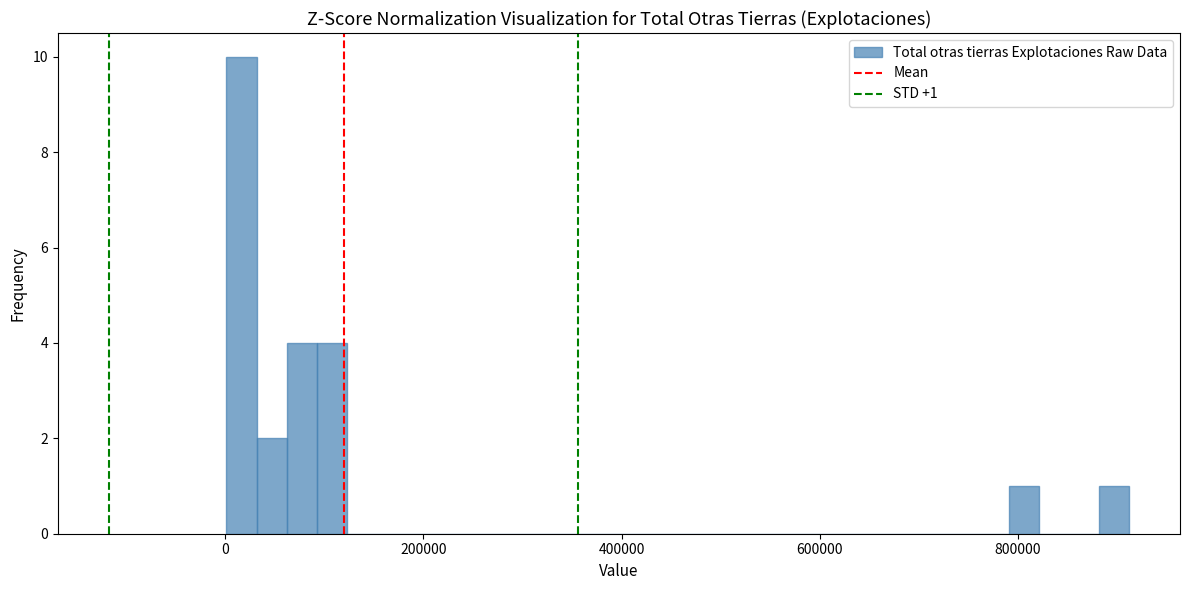

Read against the x-axis, roughly where is the centre of the tallest bar?

20000